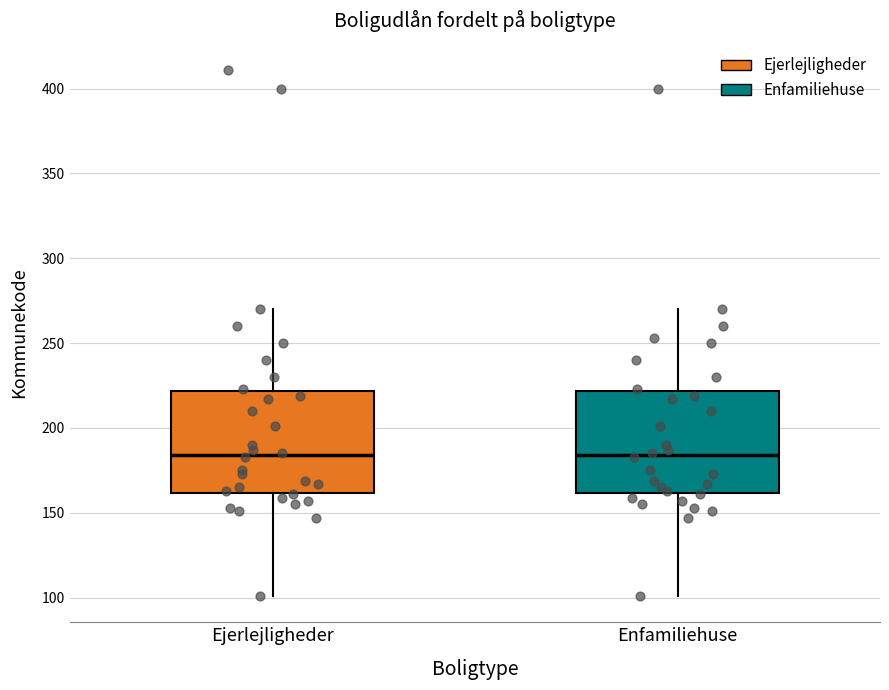

Reading left to right, transcribe this box plot: for each box, give where its median line is, the range the box spans, and where its two whiskers end, as read against the y-axis. The values are not printed on the chart, so give them approximately, as read against the axis.

Ejerlejligheder: median 185, box 160 to 220, whiskers 100 to 270
Enfamiliehuse: median 185, box 160 to 220, whiskers 100 to 270